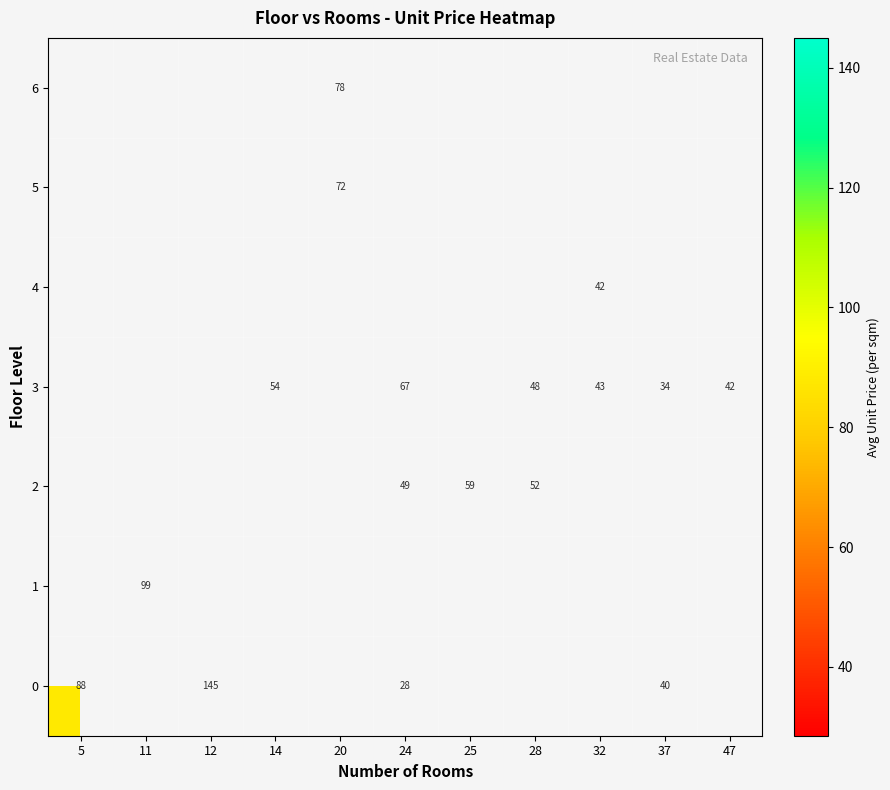

What is the maximum value shown in the chart?

145.0